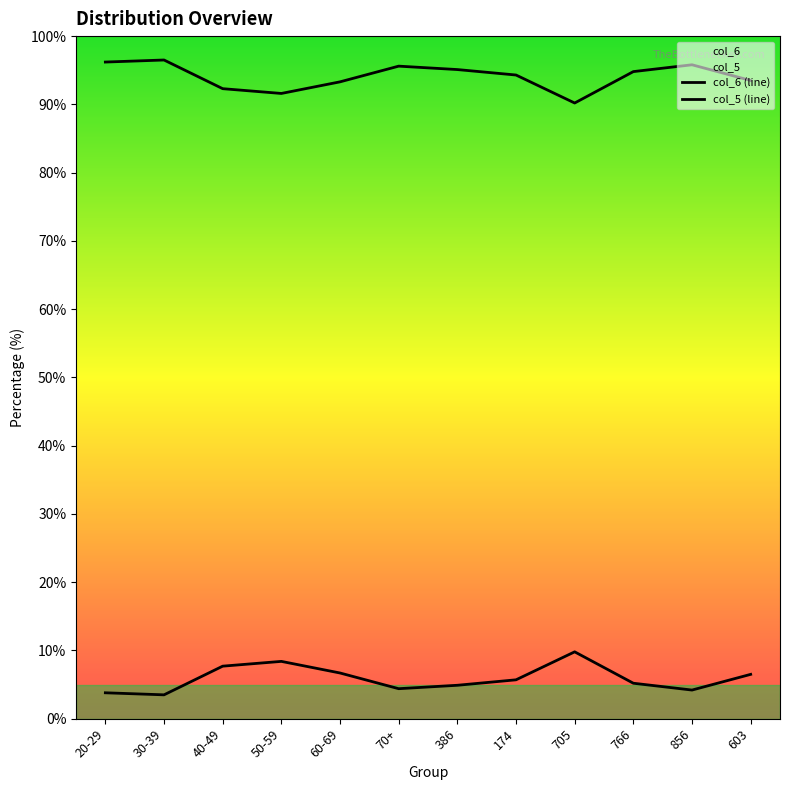

At how many categories does at least one series exceed 15?

12